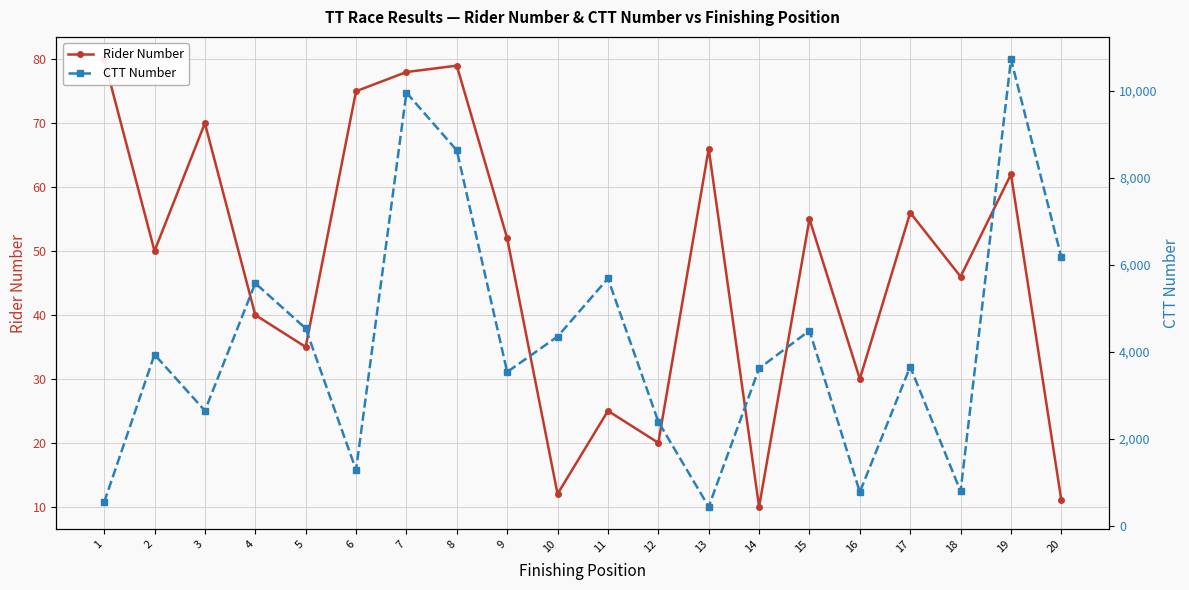

Count the number of data series in this chart.

2